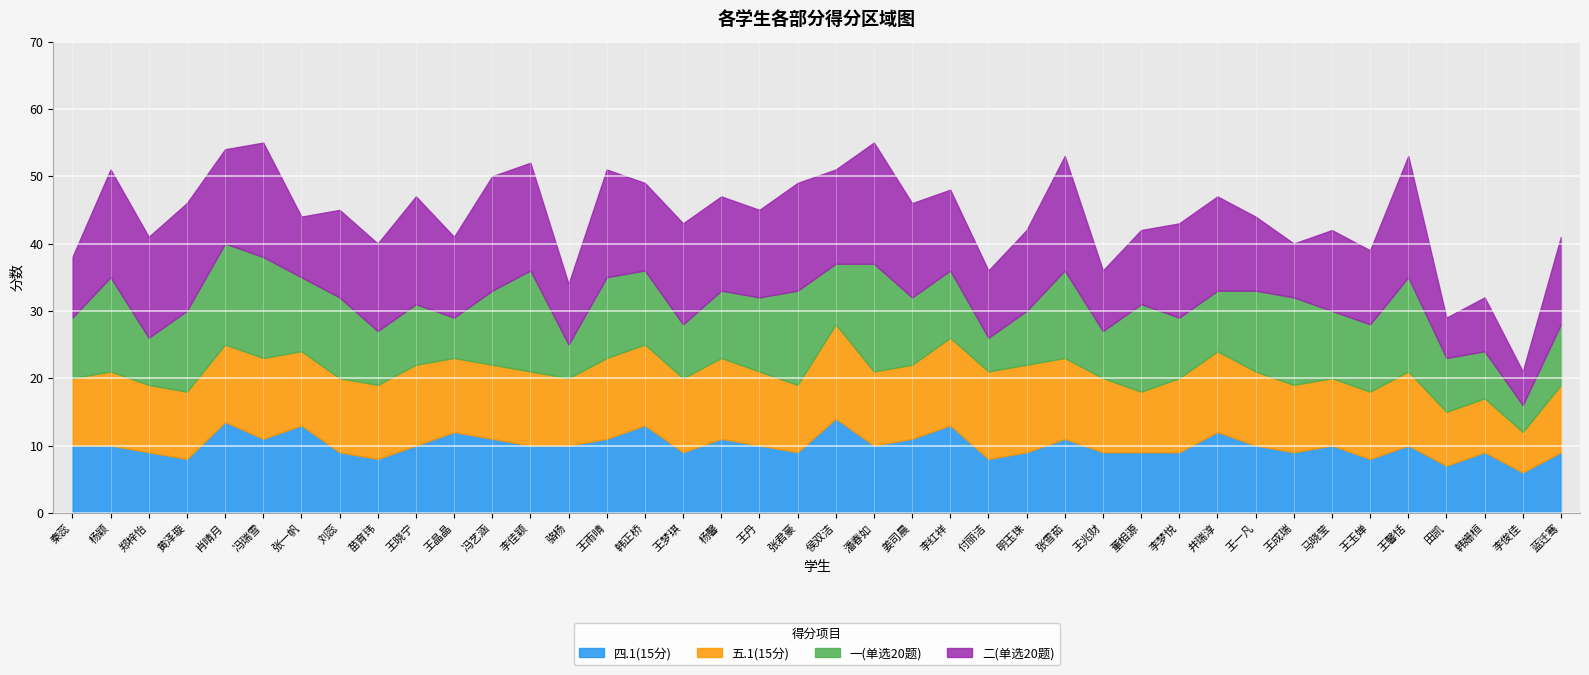

What position from the left is 侯双洁?

21